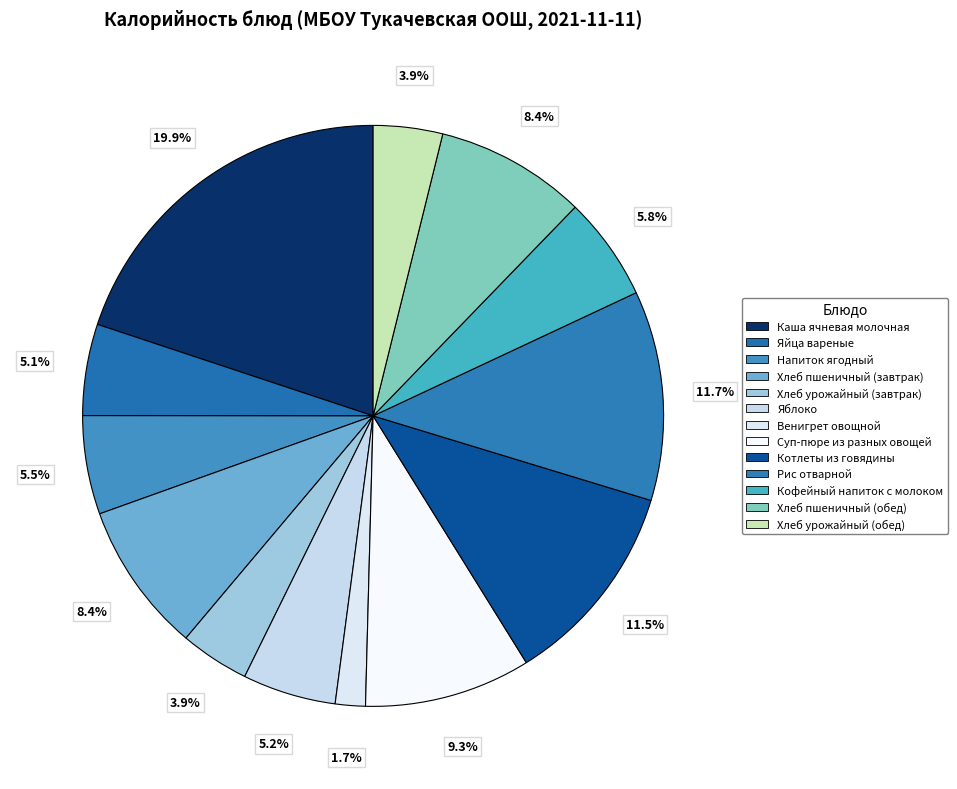

Rank the categories by value from highest to lowest.

Каша ячневая молочная, Рис отварной, Котлеты из говядины, Суп-пюре из разных овощей, Хлеб пшеничный (завтрак), Хлеб пшеничный (обед), Кофейный напиток с молоком, Напиток ягодный, Яблоко, Яйца вареные, Хлеб урожайный (завтрак), Хлеб урожайный (обед), Венигрет овощной